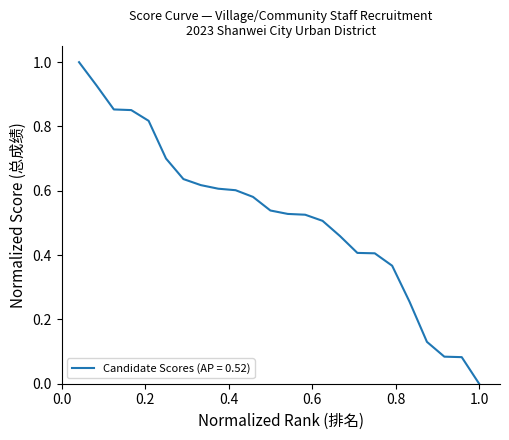

What is the difference between the maximum and minimum values?

1.0